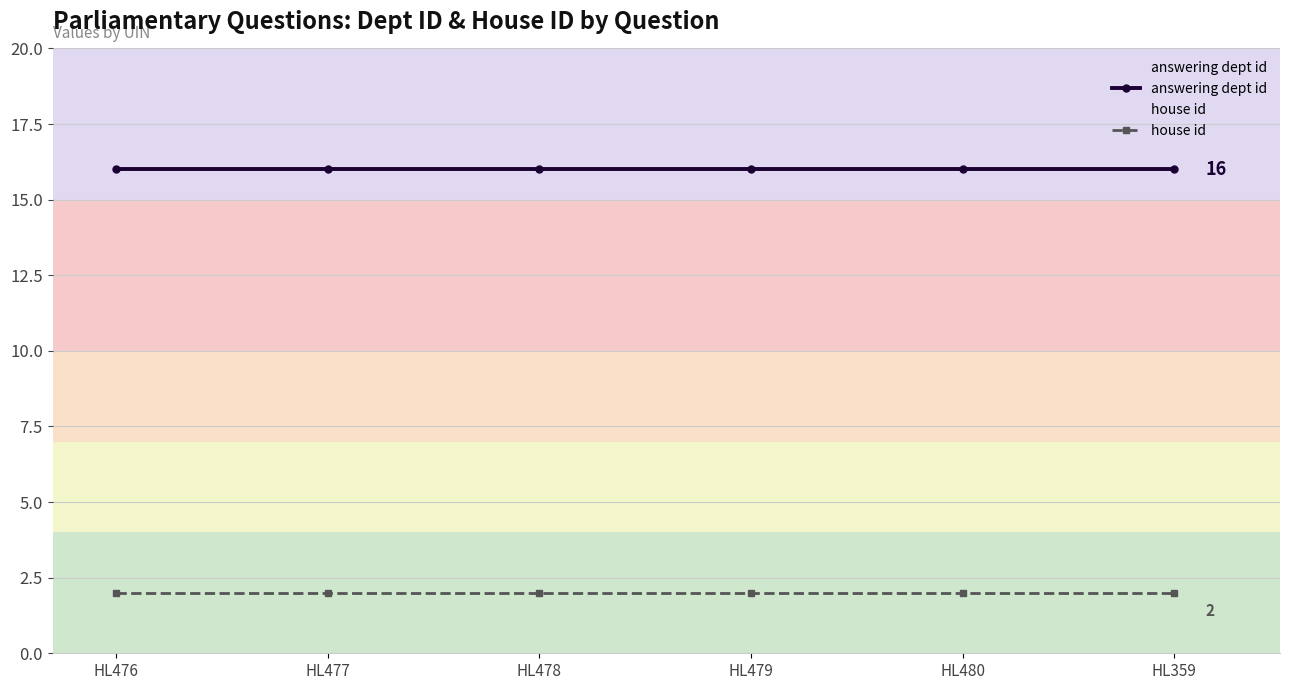

What is the value of the house id point at the 2nd from the left?

2